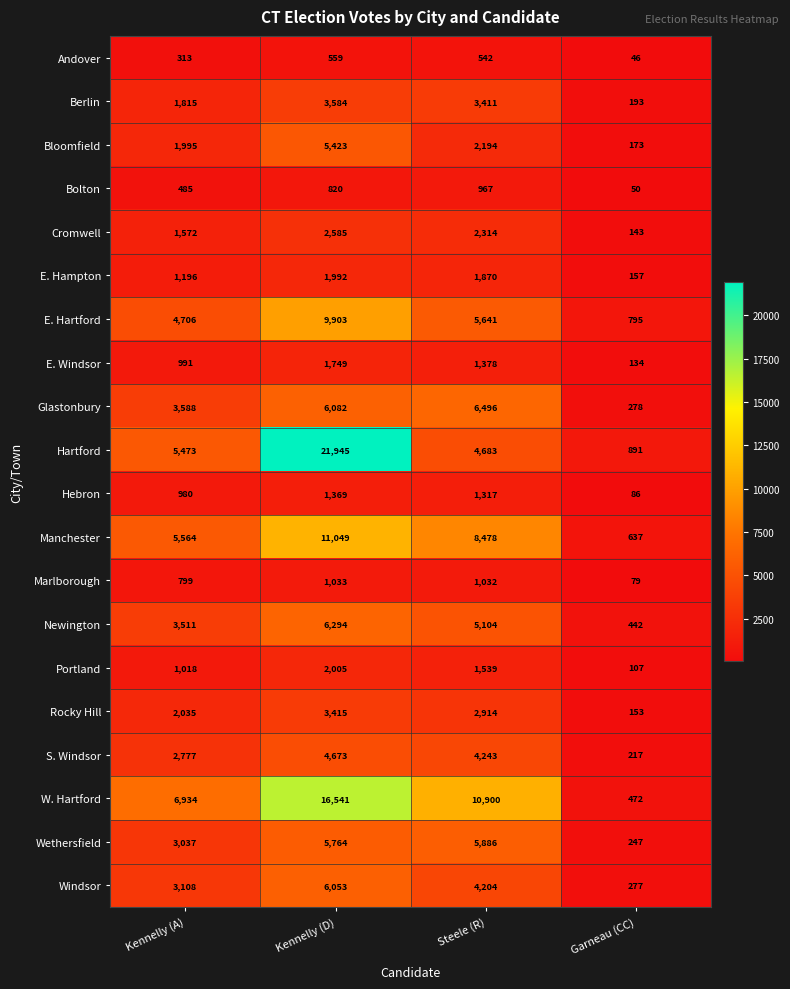

How many series are shown in this chart?

20